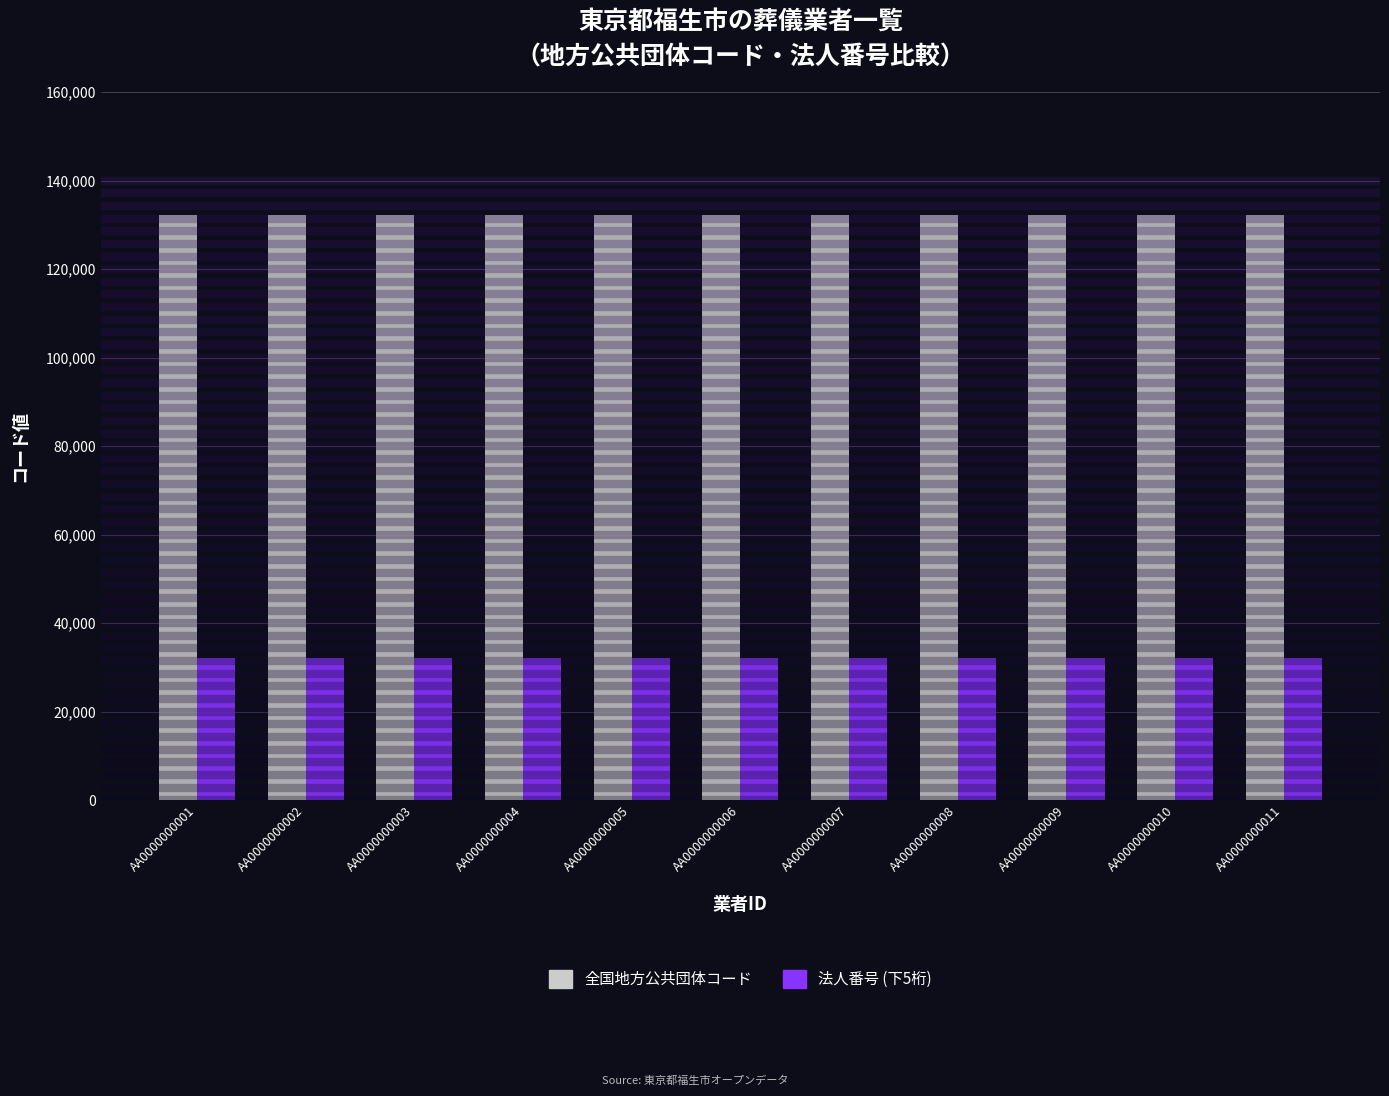

List the series in order of their overall mean, highest first.

全国地方公共団体コード, 法人番号 (下5桁)